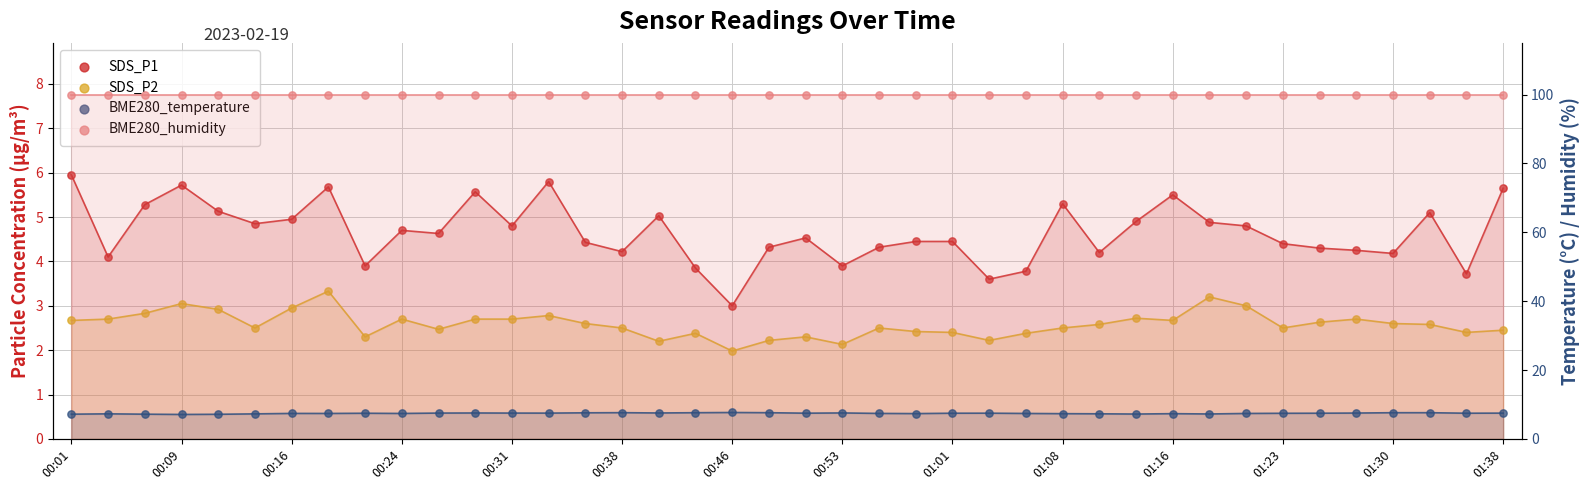

Which series reaches the minimum Y coordinate?

SDS_P2